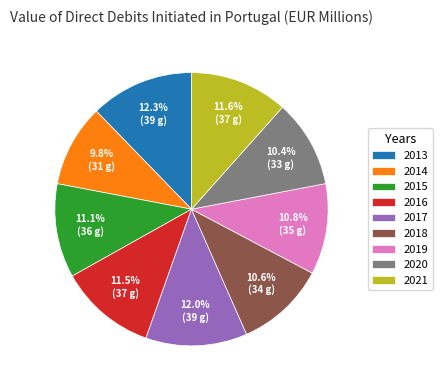

What is the smallest slice in the pie chart?

2014